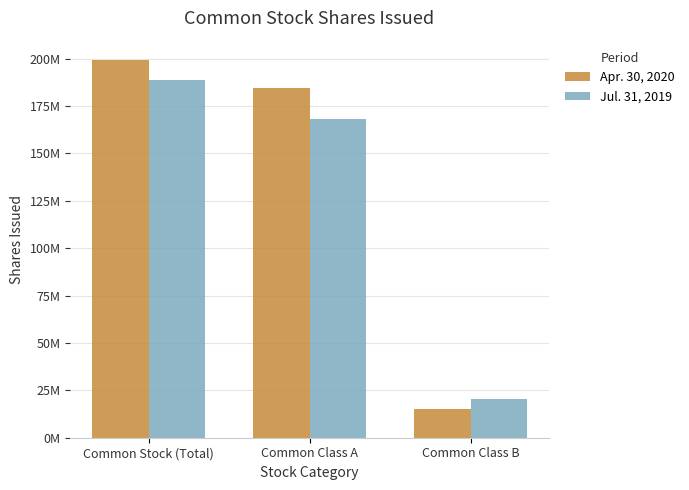

What is the spread (max minus min) of values at Common Class A?

16292000